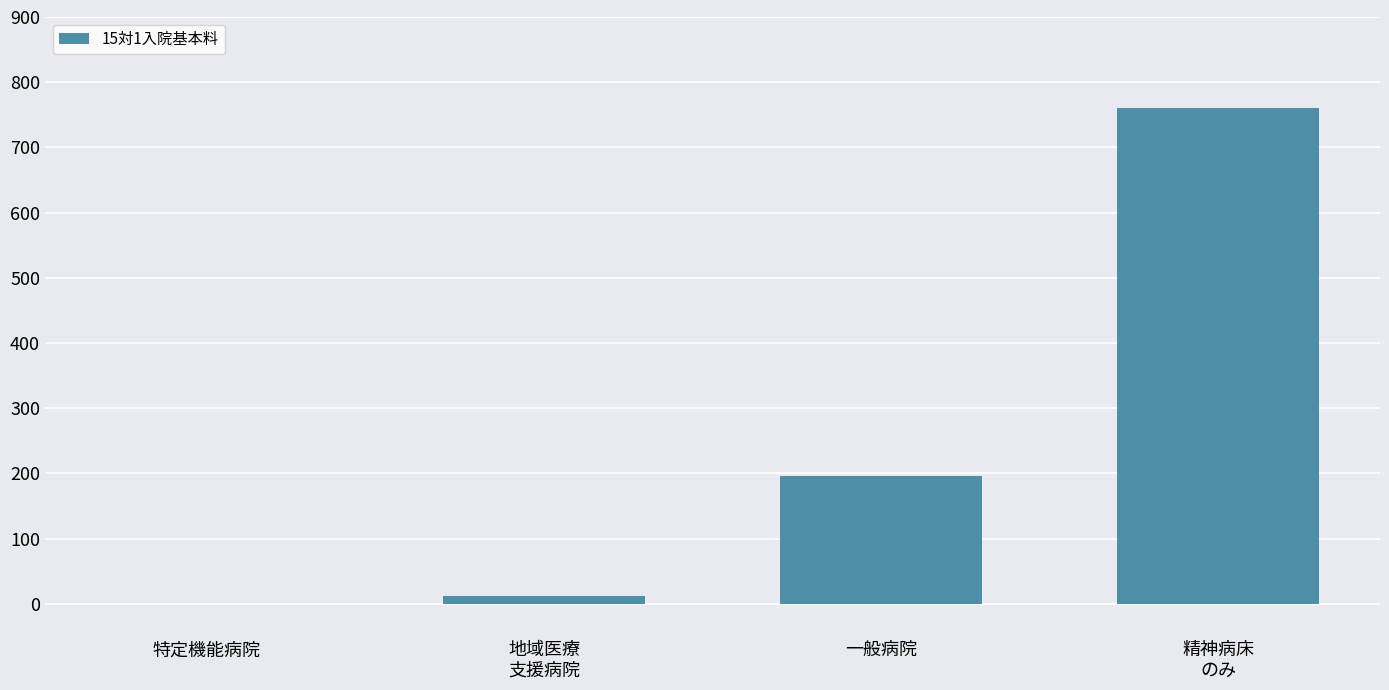

What is the sum of the values at 一般病院 and 特定機能病院?

196